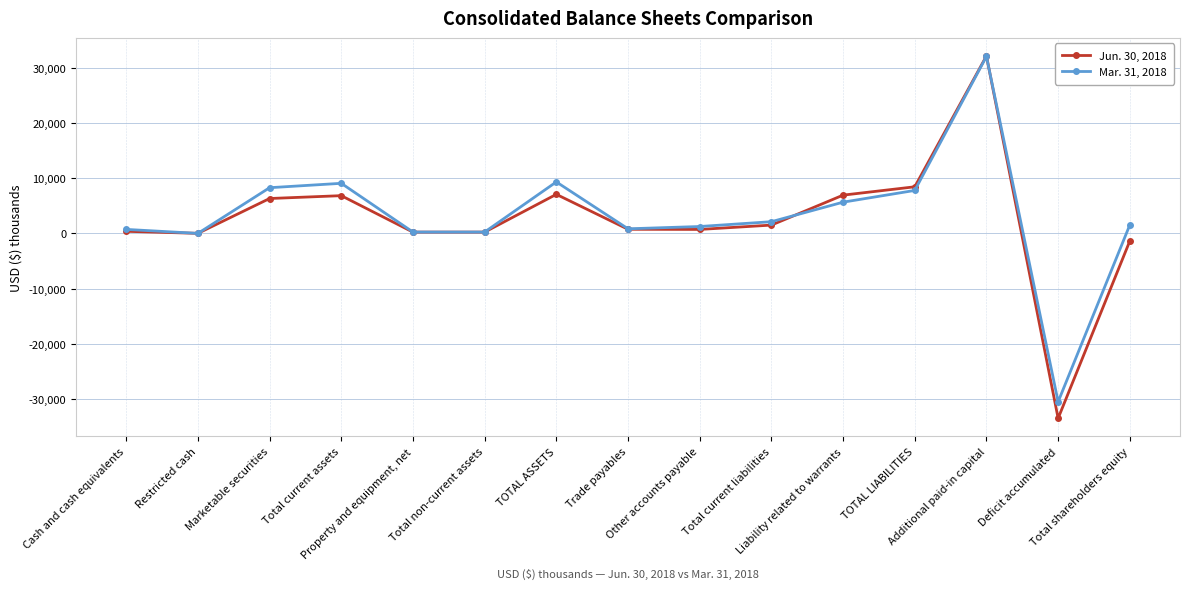

At which label does Jun. 30, 2018 reach its minimum?

Deficit accumulated